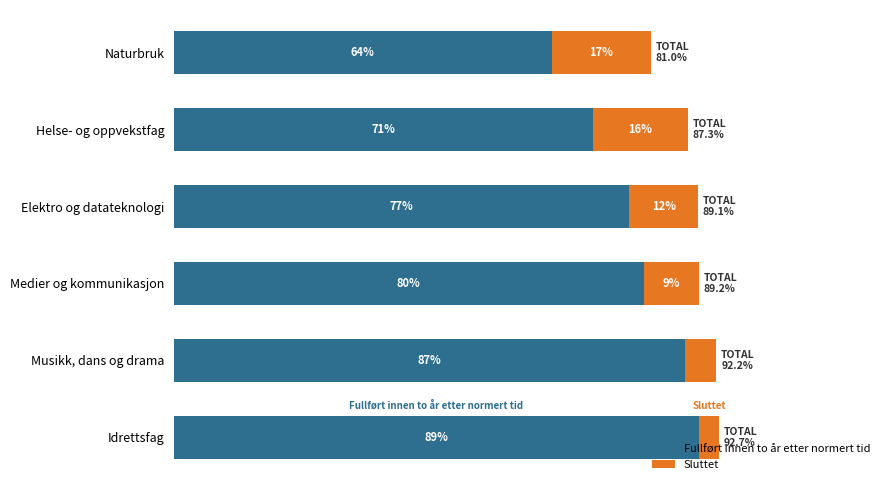

At which category is the sum across all series the highest?

Idrettsfag